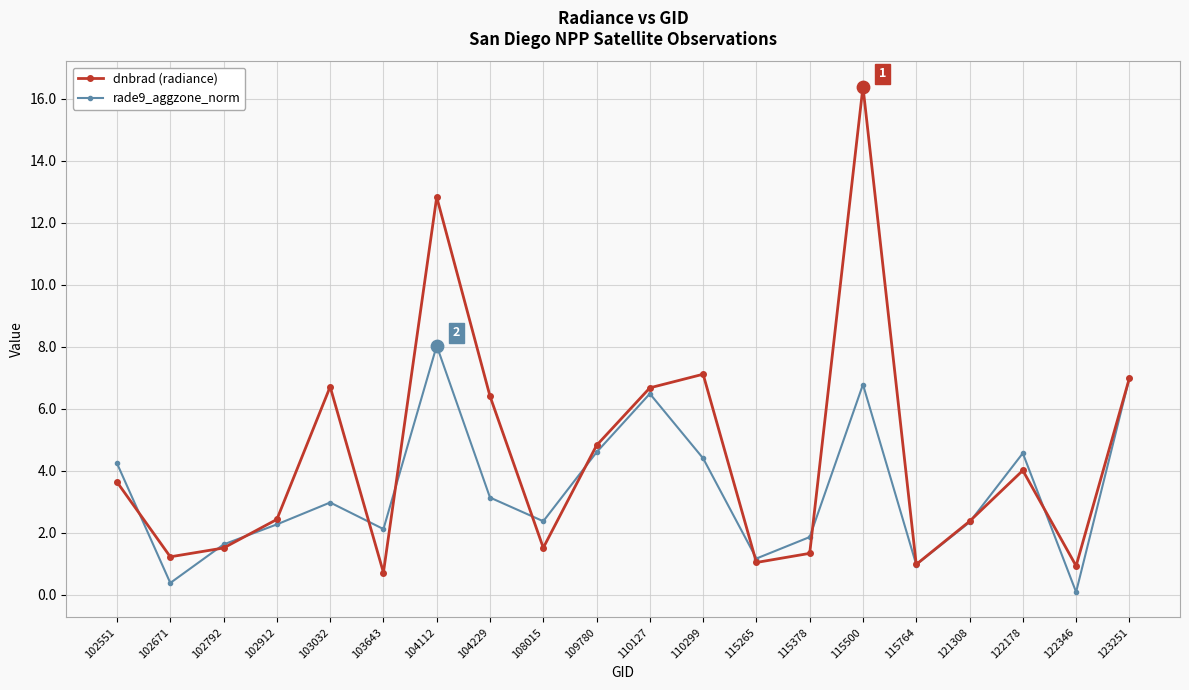

At which category is the sum across all series the highest?

115500